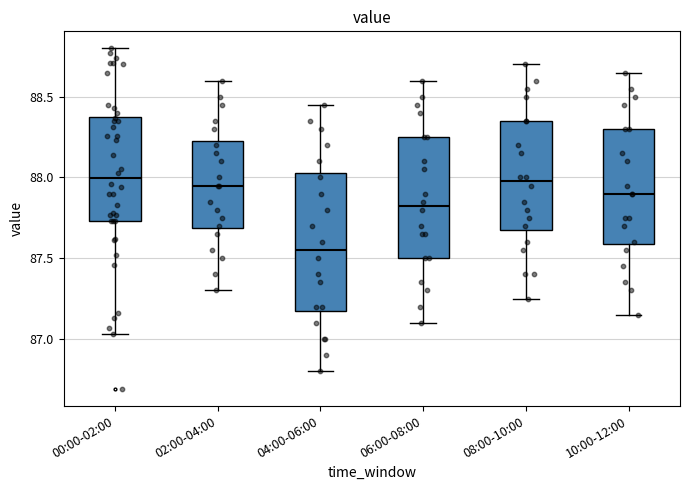

Comparing the boxes themselves (not the whiskers), which one is the tallest?

04:00-06:00